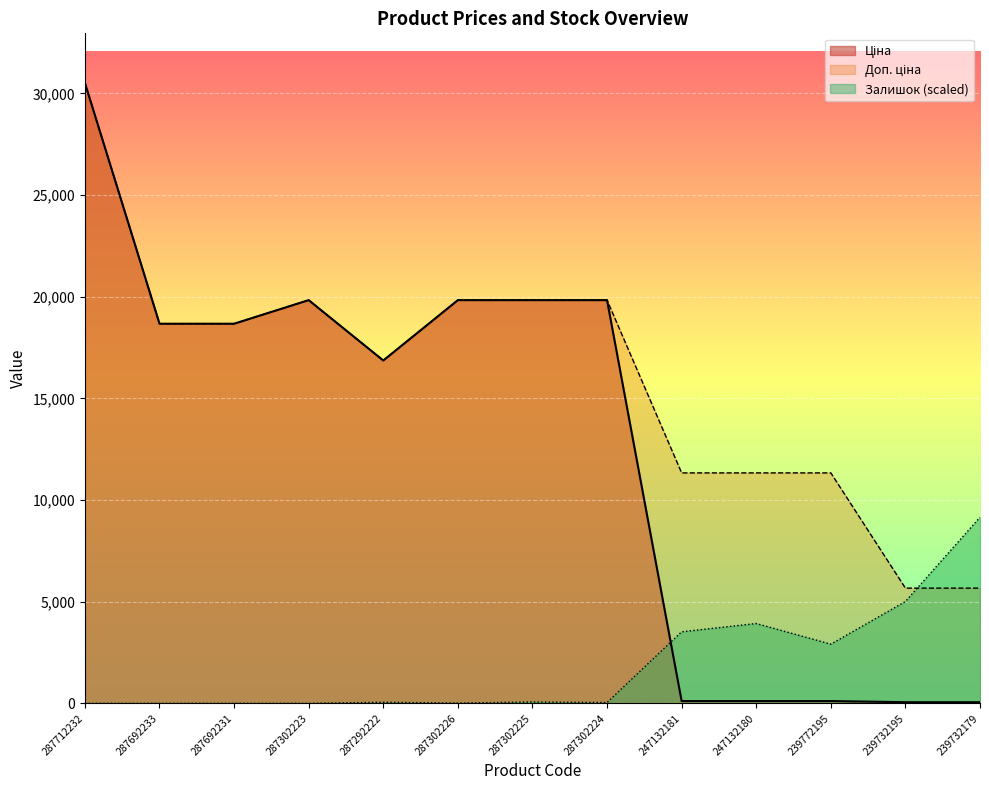

What position from the left is 247132181?

9